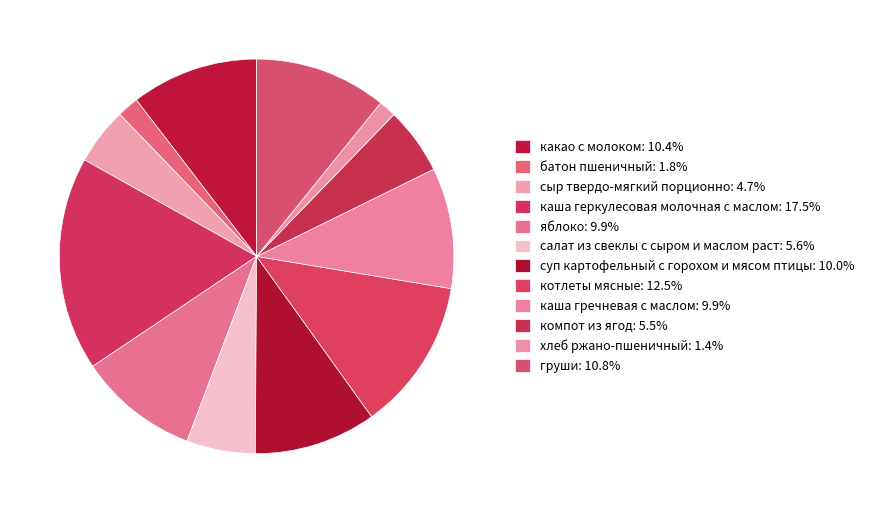

Which has a higher value, суп картофельный с горохом и мясом птицы or компот из ягод?

суп картофельный с горохом и мясом птицы